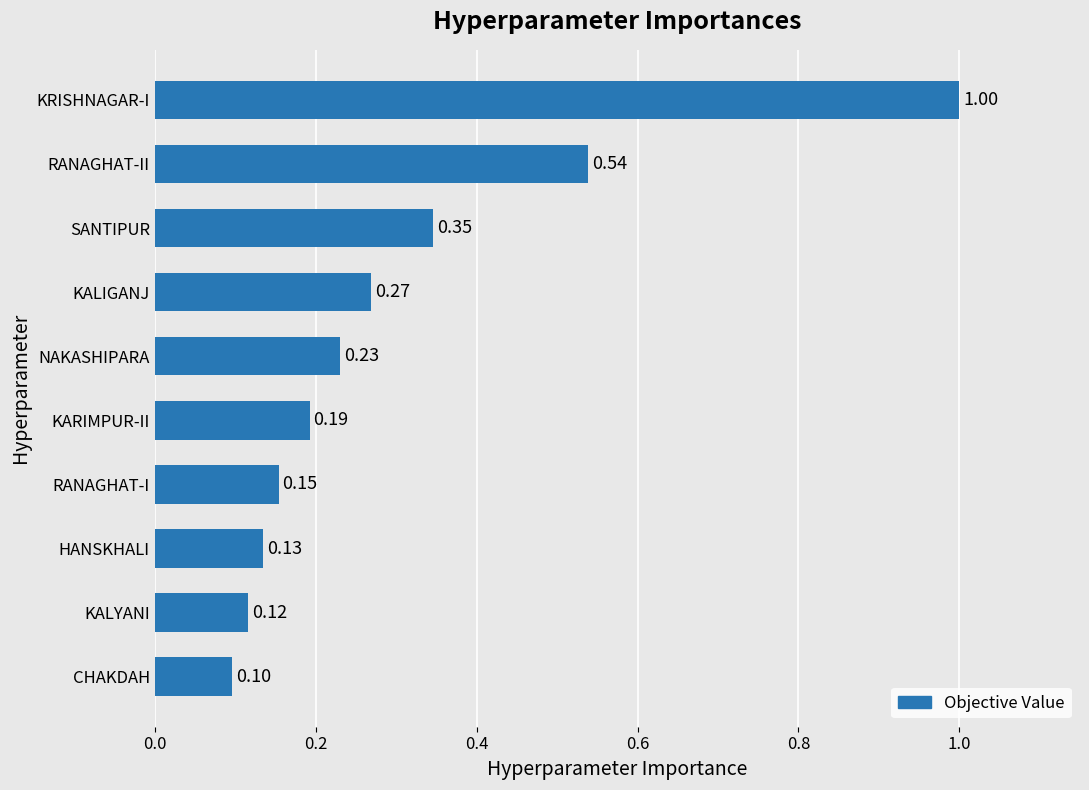

What is the label of the 7th bar from the top?

RANAGHAT-I